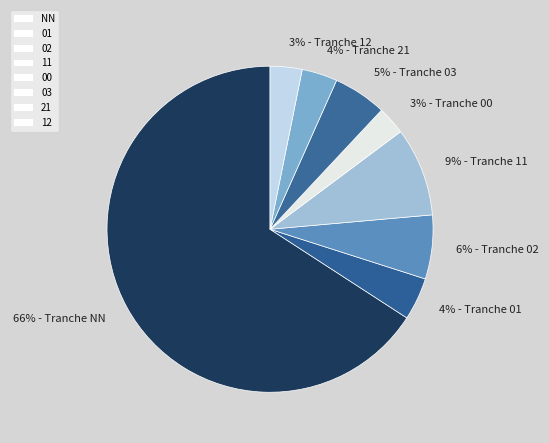

Does 02 represent more than half of the total?

No